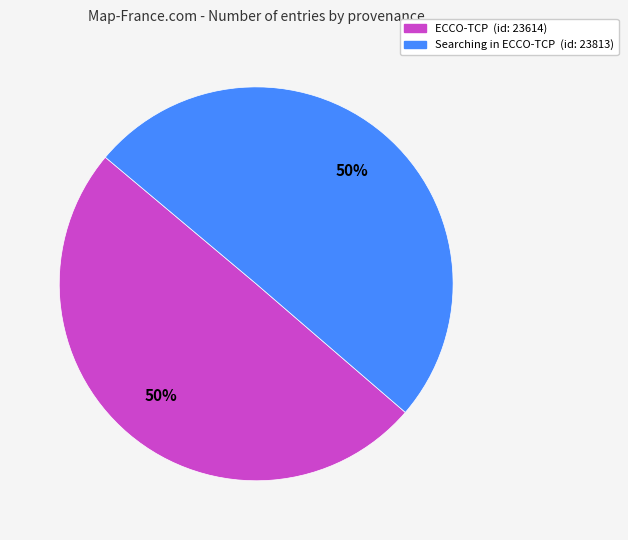

What percentage is the Searching in ECCO-TCP slice, to the nearest percent?

50%